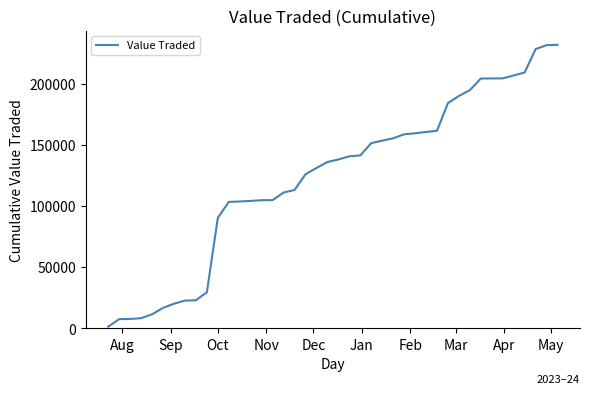

What is the difference between the maximum and minimum values?

230595